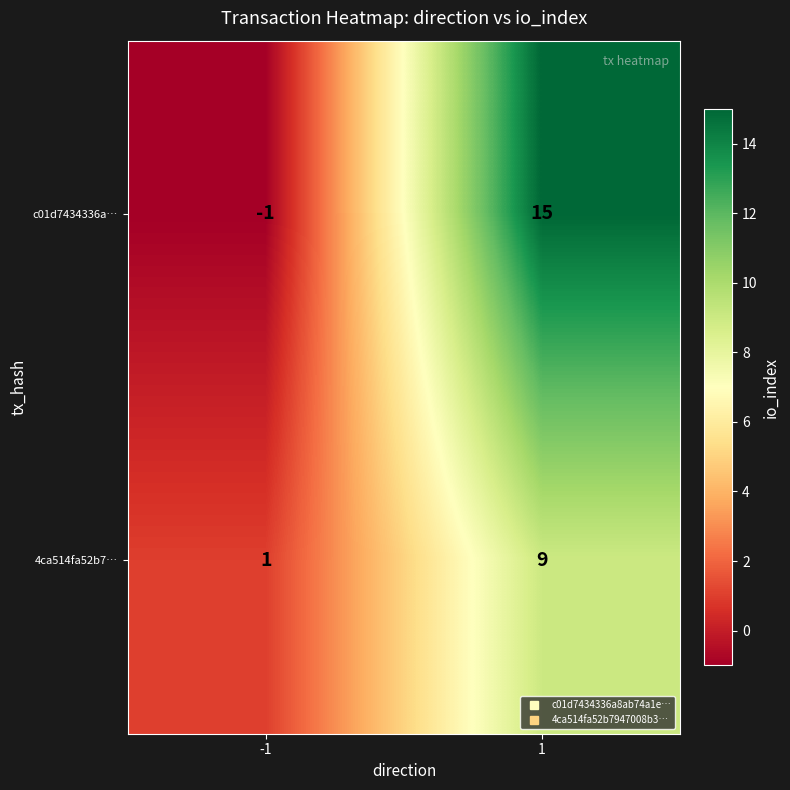

What is the sum of the c01d7434336a… values at -1 and 1?

14